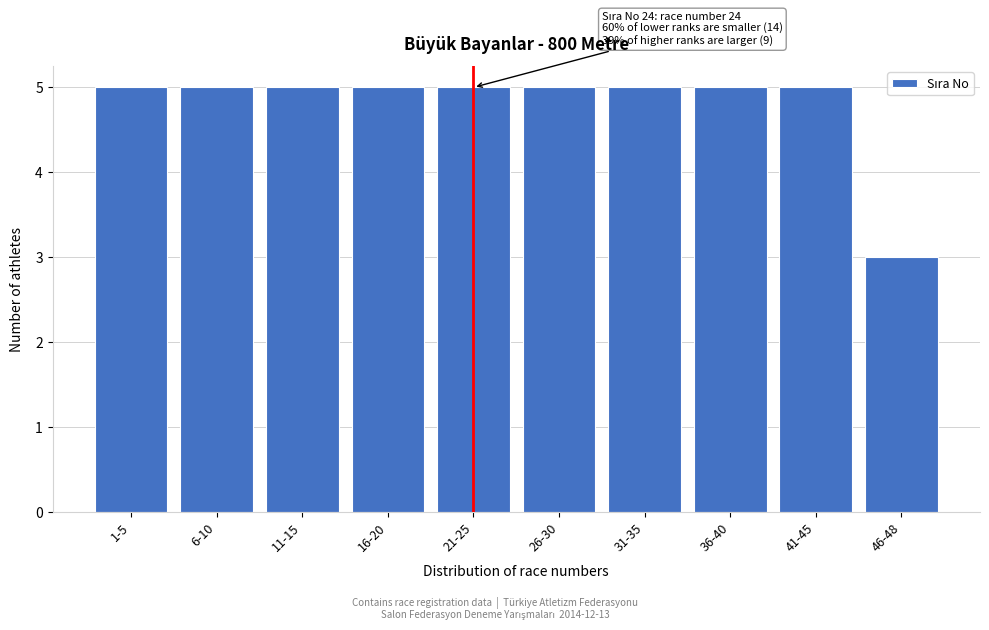

Reading left to right, extract all data points from this chart.

1-5=5	6-10=5	11-15=5	16-20=5	21-25=5	26-30=5	31-35=5	36-40=5	41-45=5	46-48=3